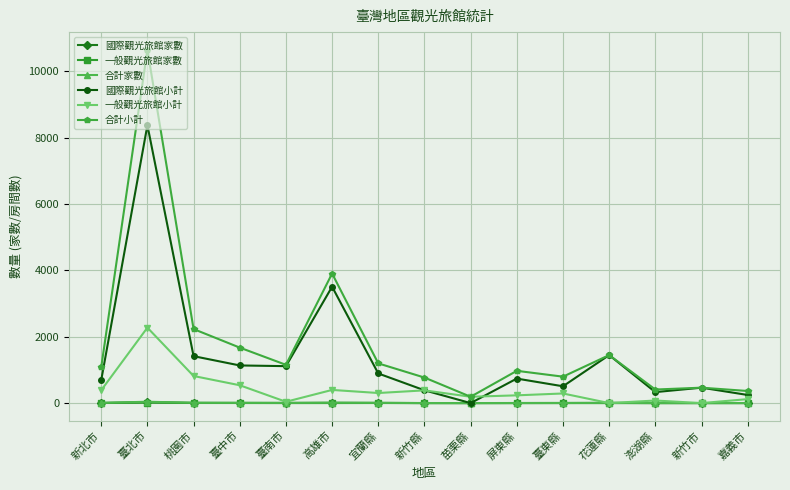

How many values in the 合計家數 series are below 6?

7